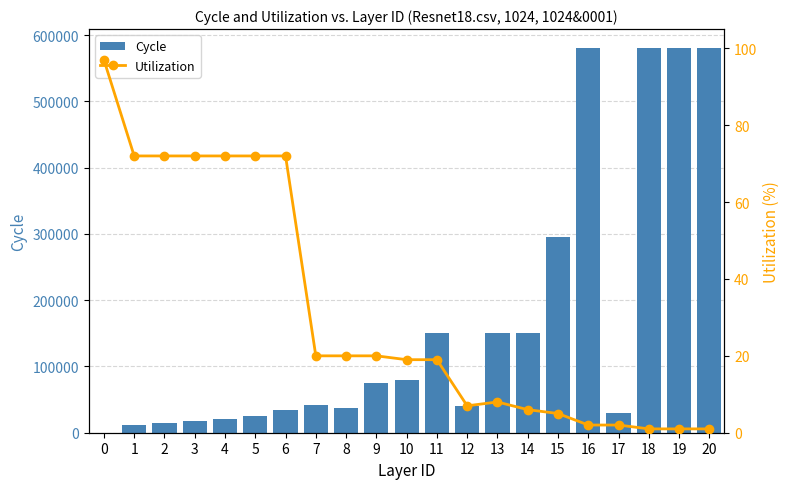

What is the difference between the maximum and minimum values in the Cycle series?

579992